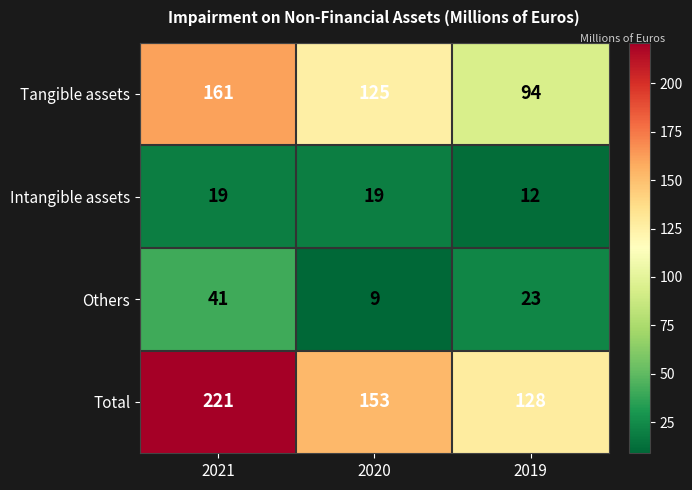

At which label does Total first exceed 153?

2021